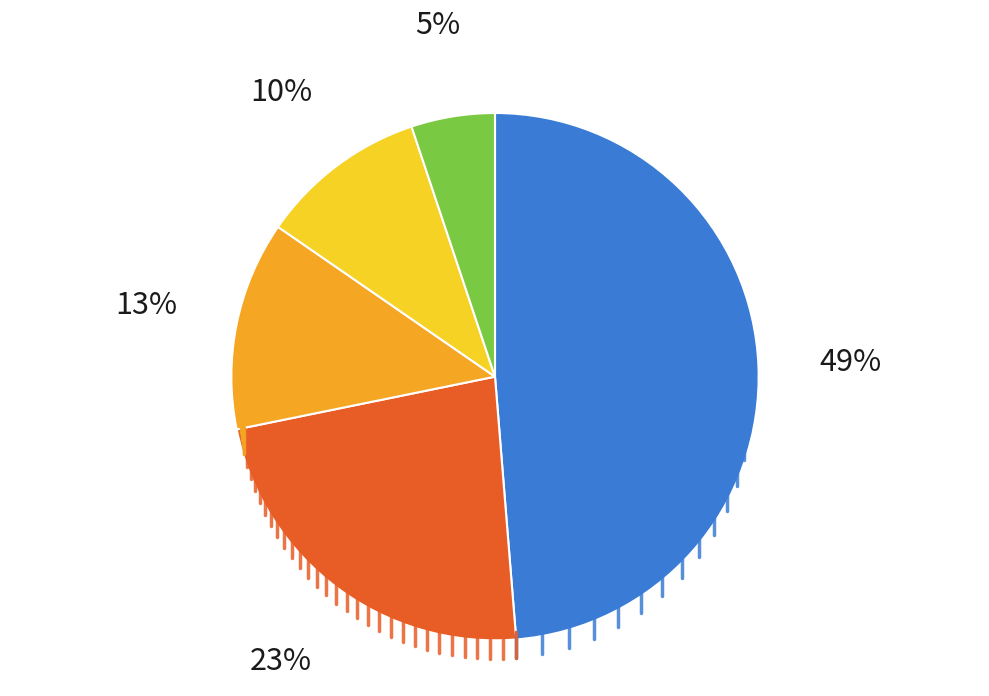

To the nearest percent, what is the difference between the largest and smallest slice percentages?

44%